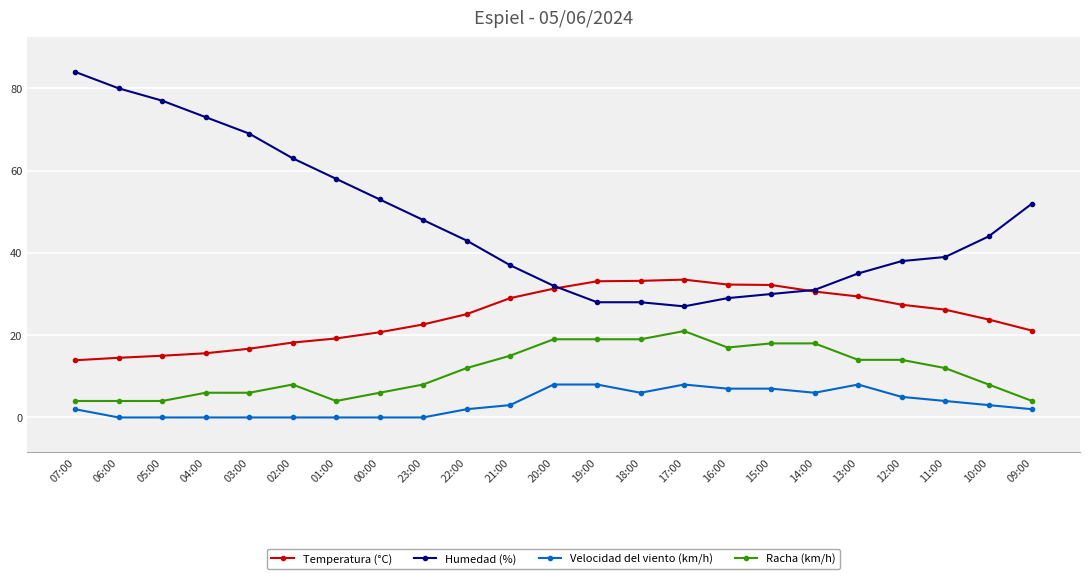

Which label corresponds to the largest value in the chart?

07:00